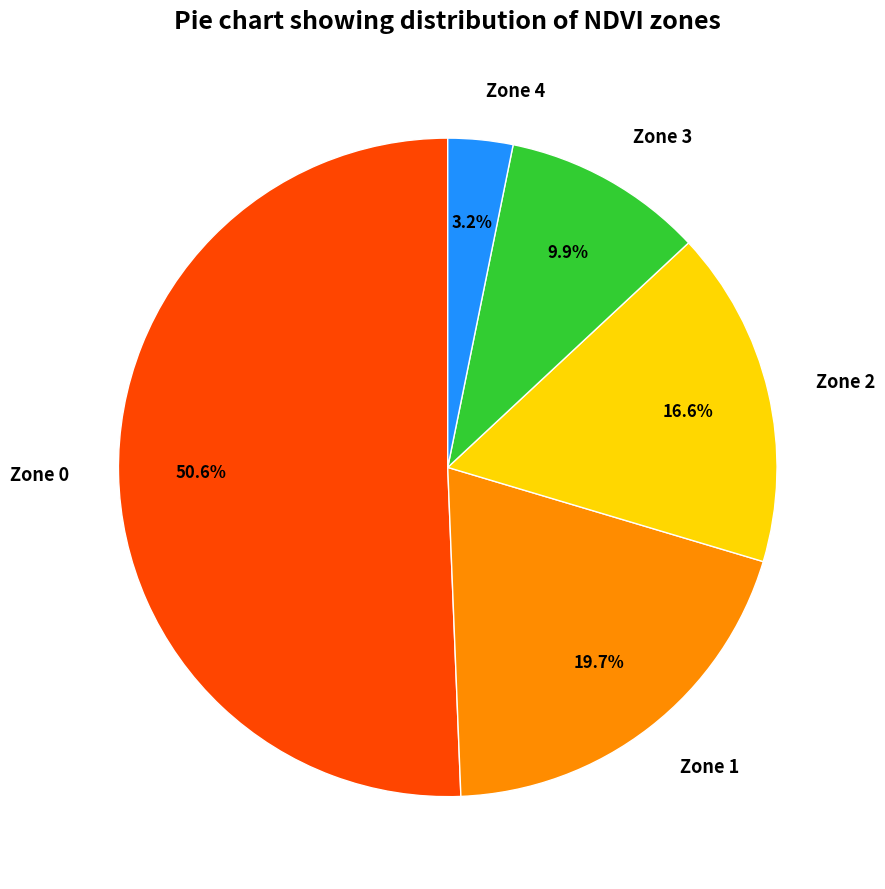

Rank the categories by value from highest to lowest.

Zone 0, Zone 1, Zone 2, Zone 3, Zone 4